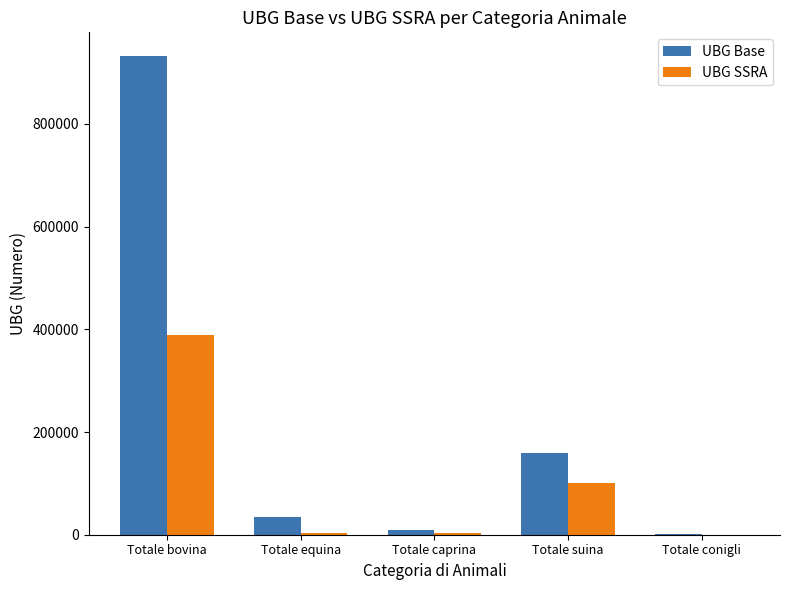

Between Totale caprina and Totale suina, which series saw the biggest shift?

UBG Base